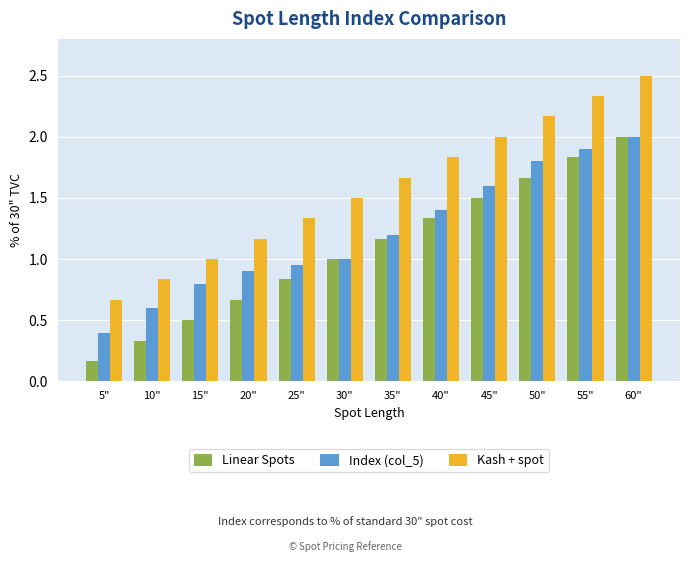

What is the total value across all series at 35"?

4.0